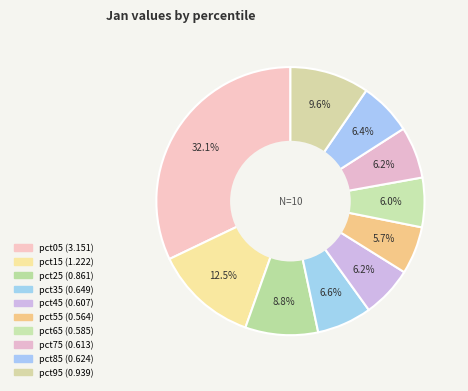

Is the sum of pct65 and pct35 greater than half?

No